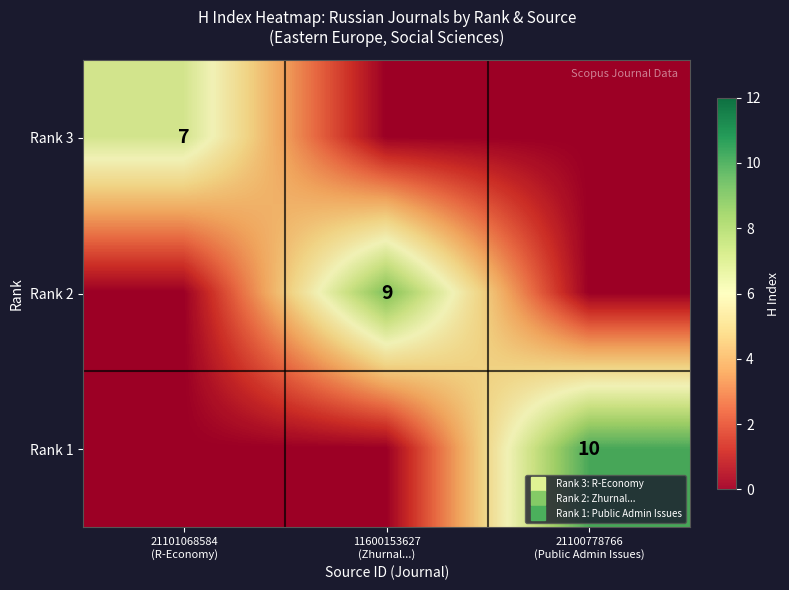

List the labels in order of Rank 3 value, smallest first.

11600153627 (Zhurnal...), 21100778766 (Public Admin Issues), 21101068584 (R-Economy)